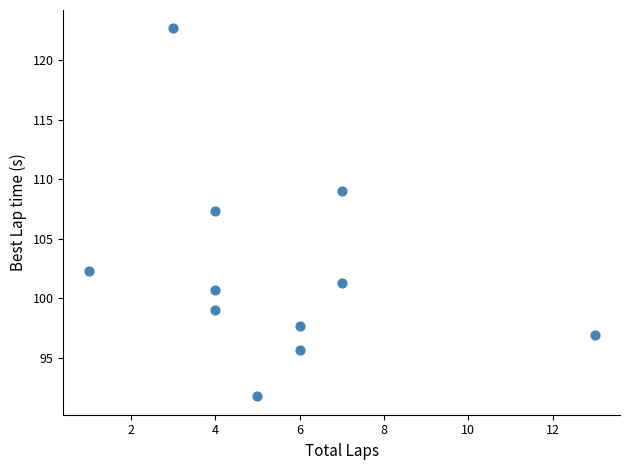

What is the average X value?

5.5